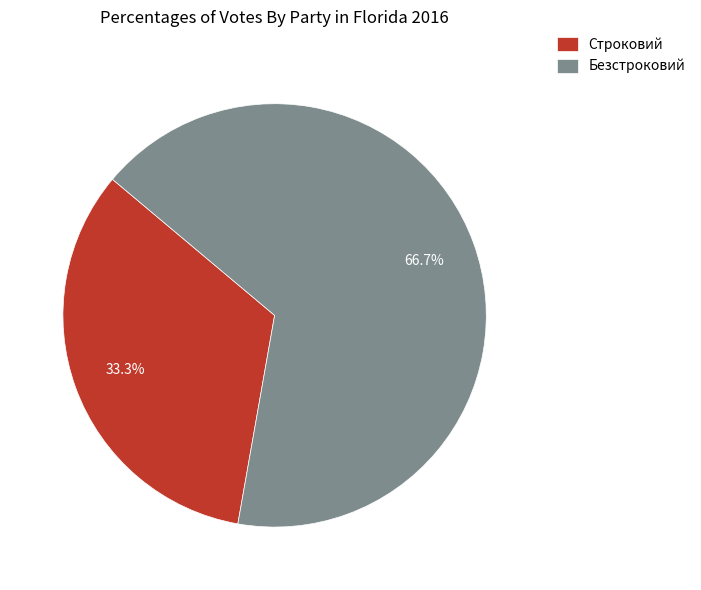

Is there a majority slice in this chart?

Yes